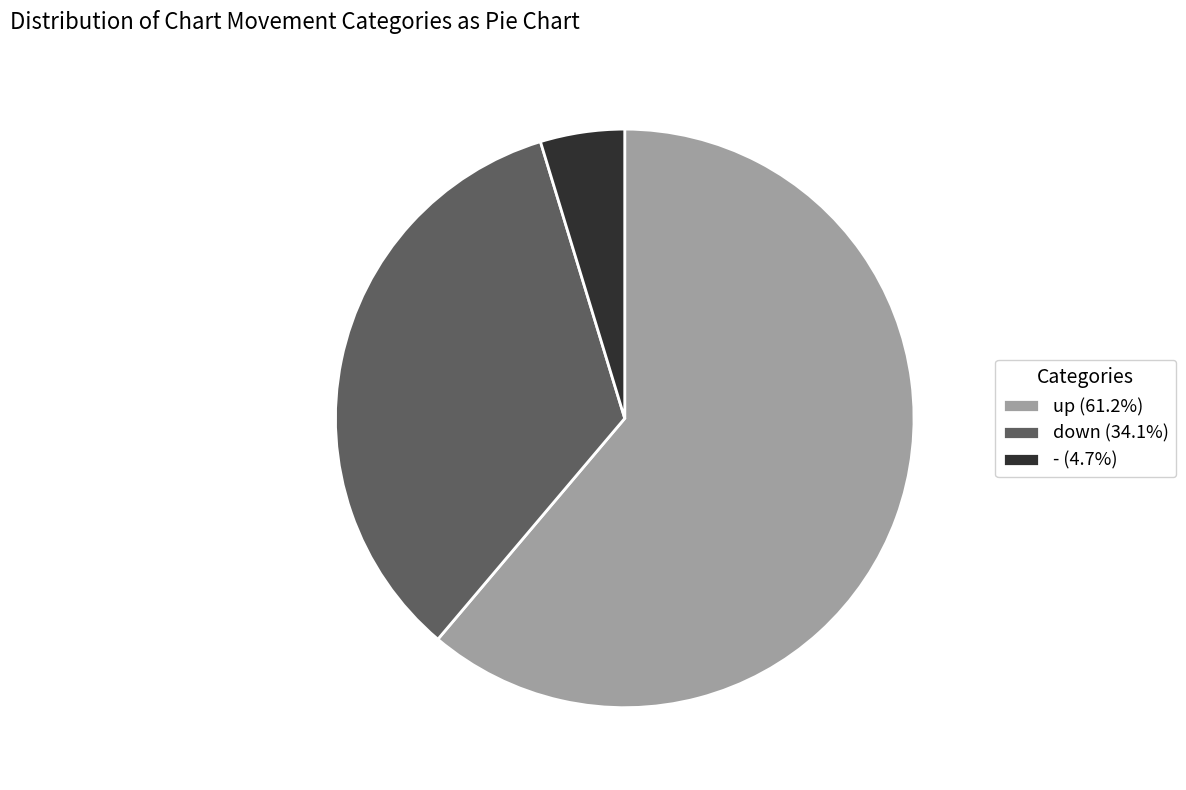

Which category has the smallest portion of the pie?

-